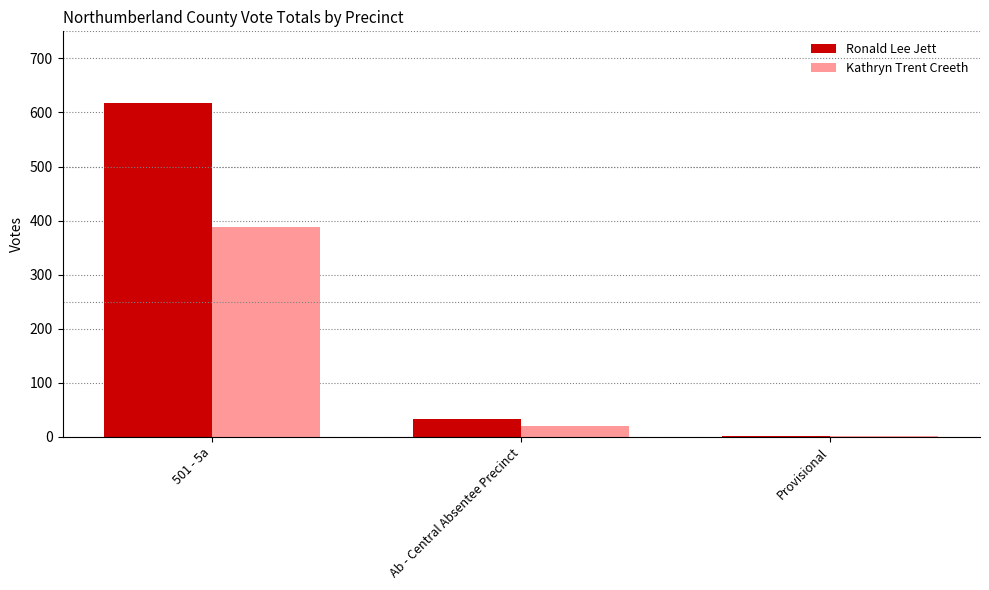

Reading left to right, transcribe all the data shown in this chart.

Ronald Lee Jett: 501 - 5a=617	Ab - Central Absentee Precinct=33	Provisional=1
Kathryn Trent Creeth: 501 - 5a=388	Ab - Central Absentee Precinct=21	Provisional=1